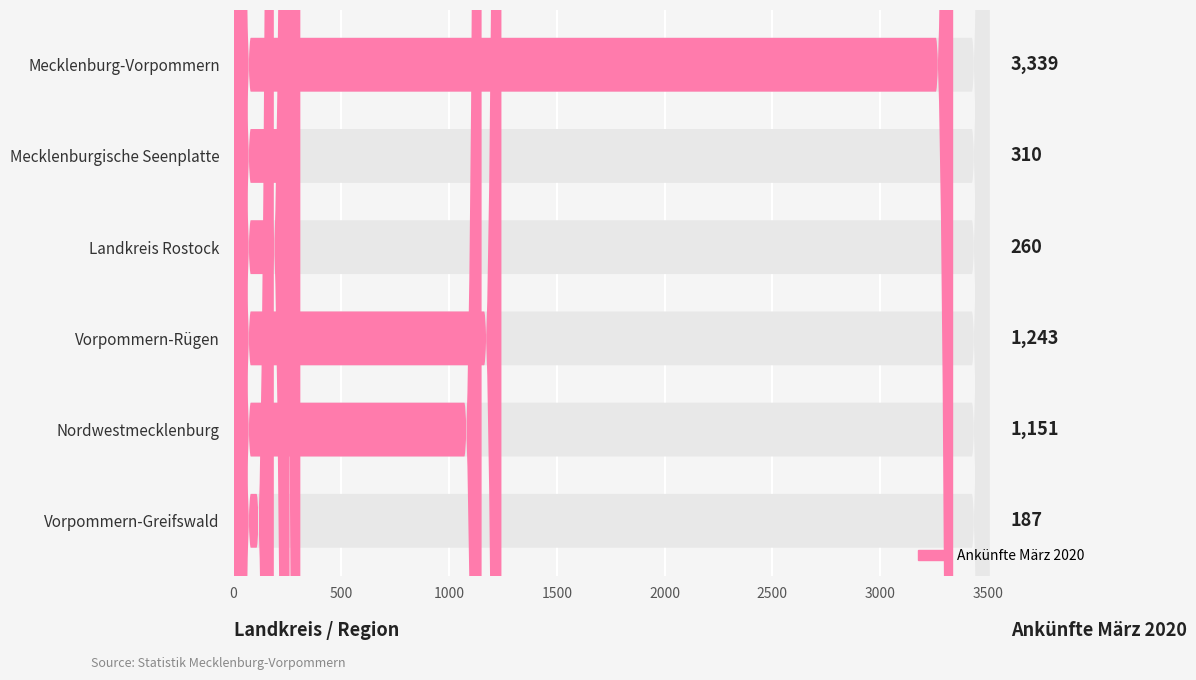

Does the chart contain stacked bars?

No